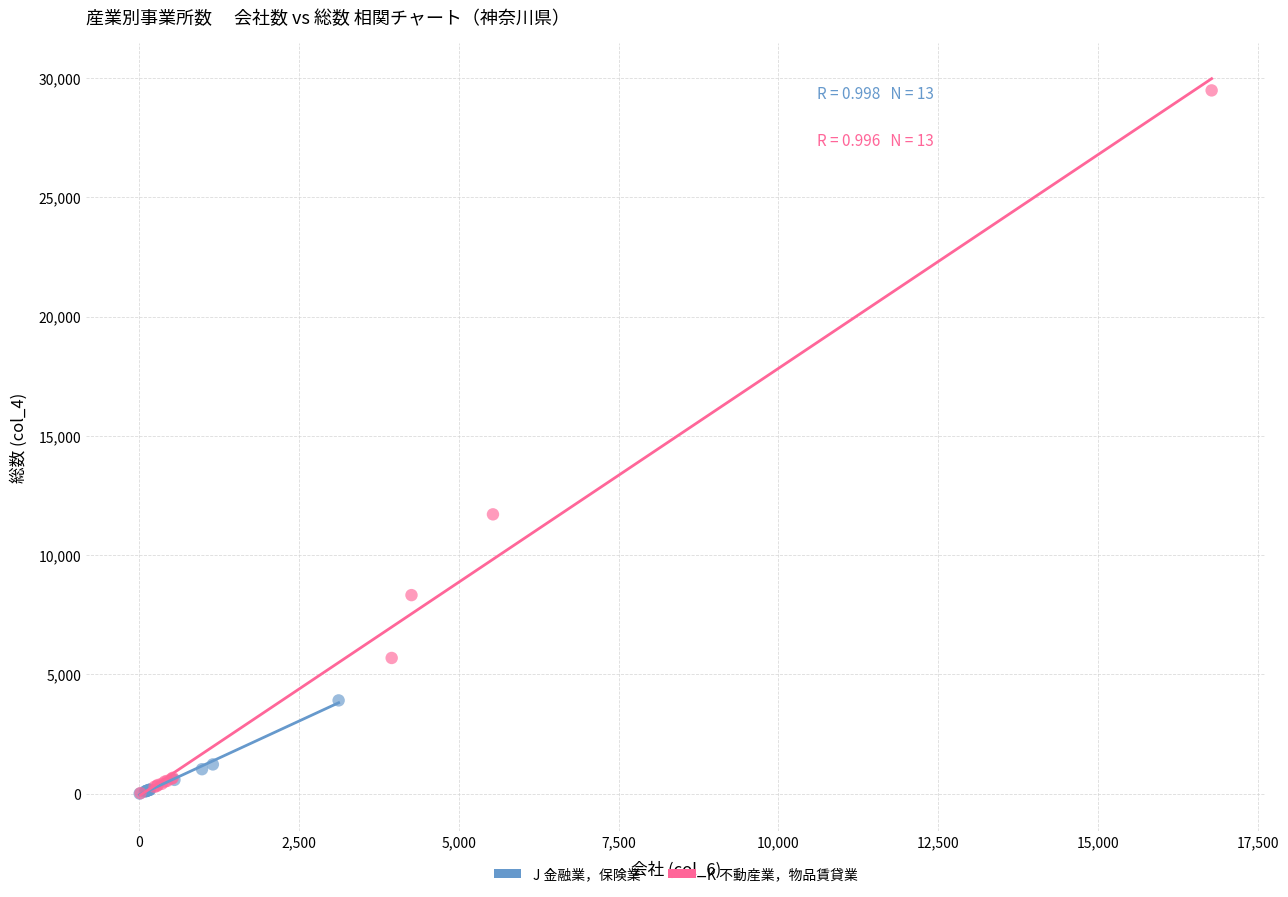

Which series has the largest Y range (max minus min)?

K 不動産業，物品賃貸業